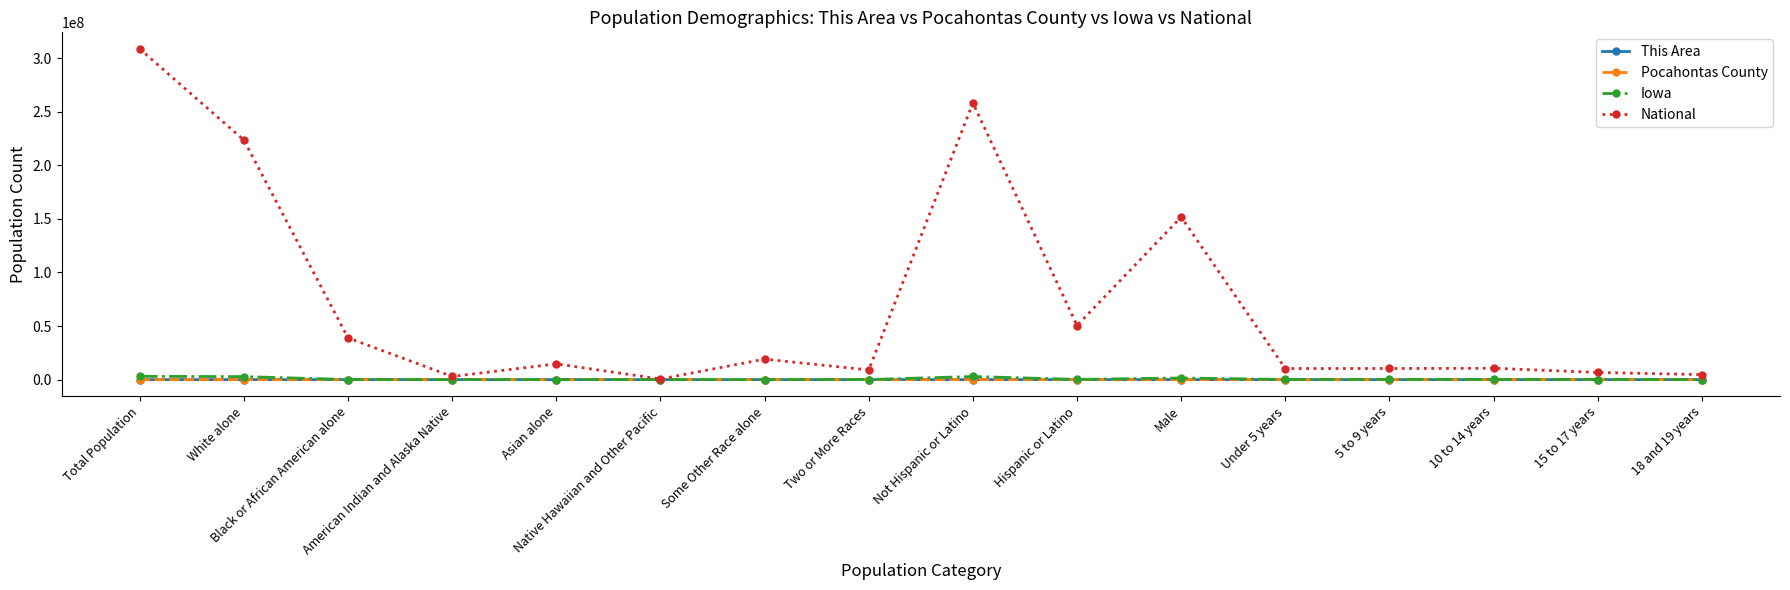

Which series has the widest spread of values?

National